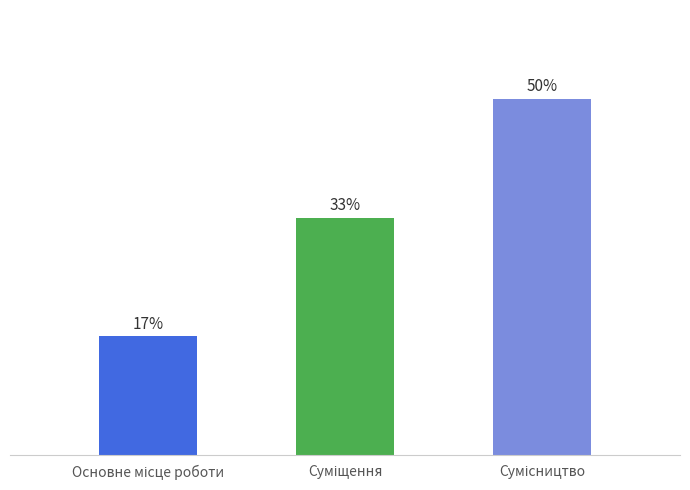

Is it true that the value at Сумісництво is 3?

True